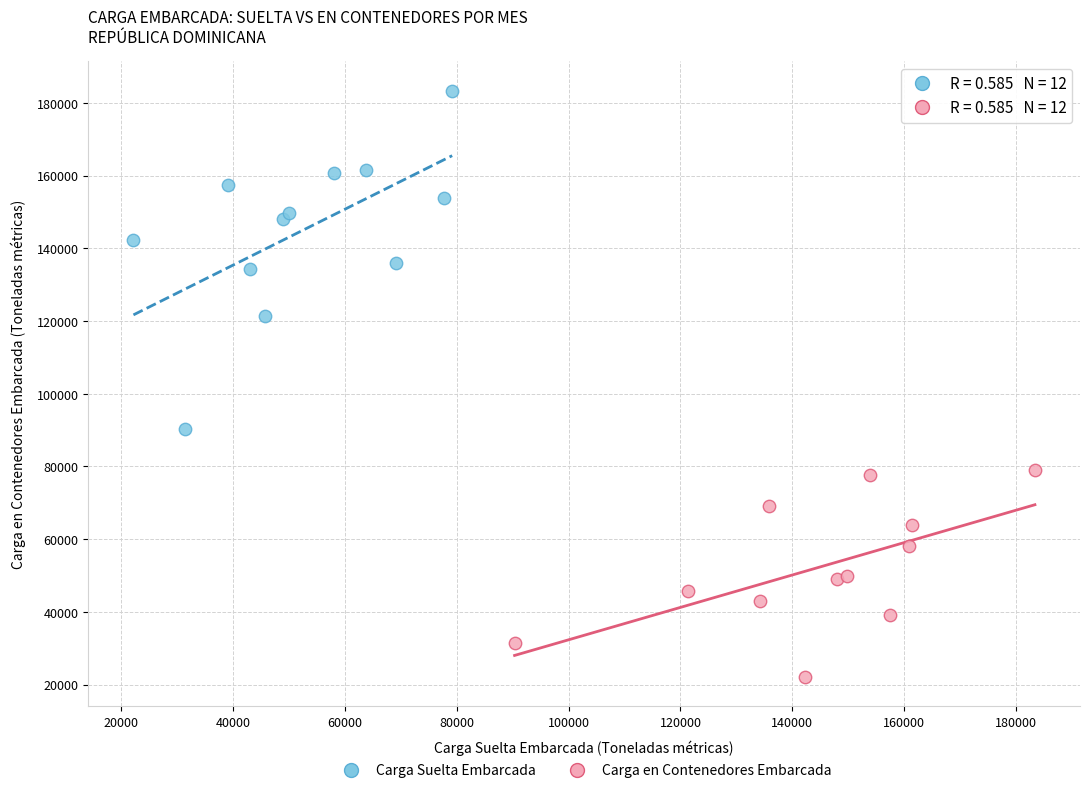

Which series contains the highest Y value?

Carga Suelta Embarcada